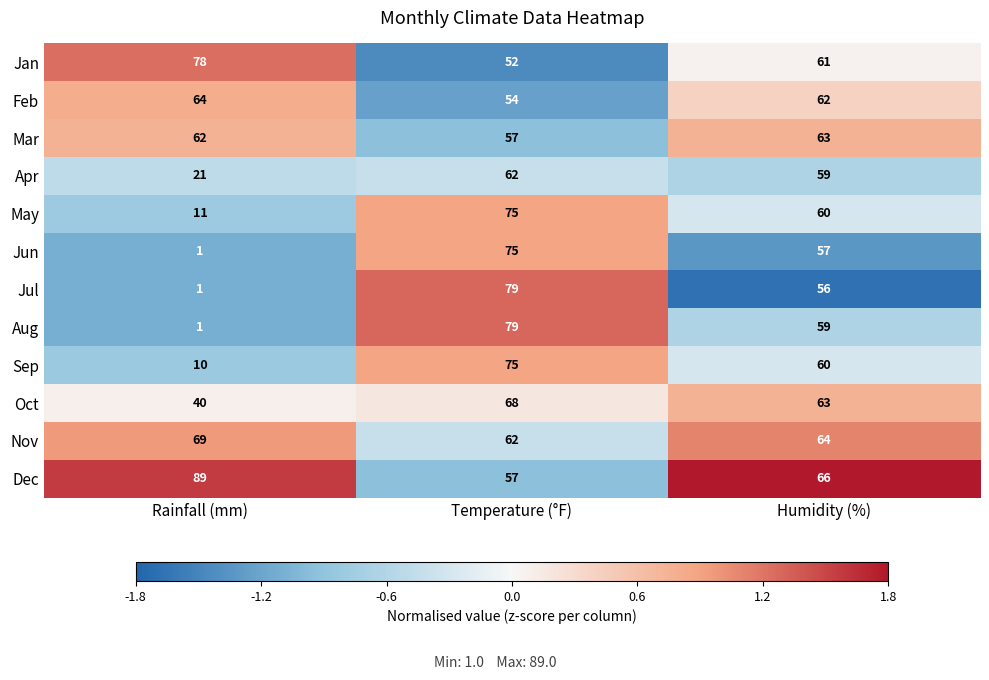

What is the sum of all Apr values?

142